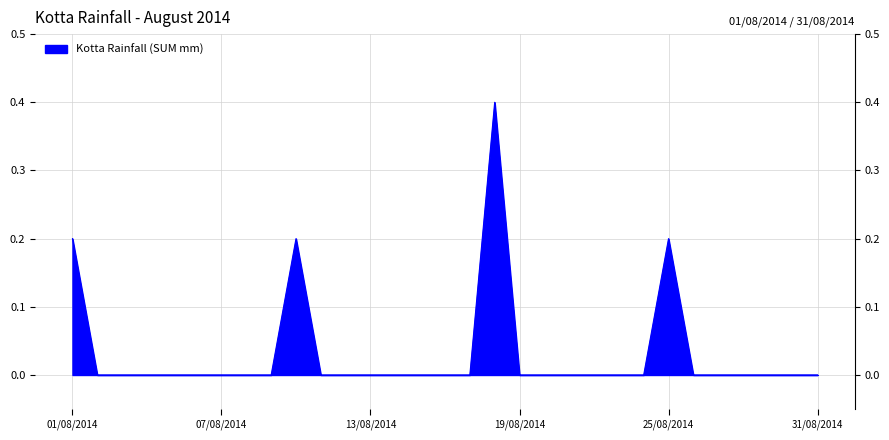

Where is the data nearest to the value 0?

02/08/2014